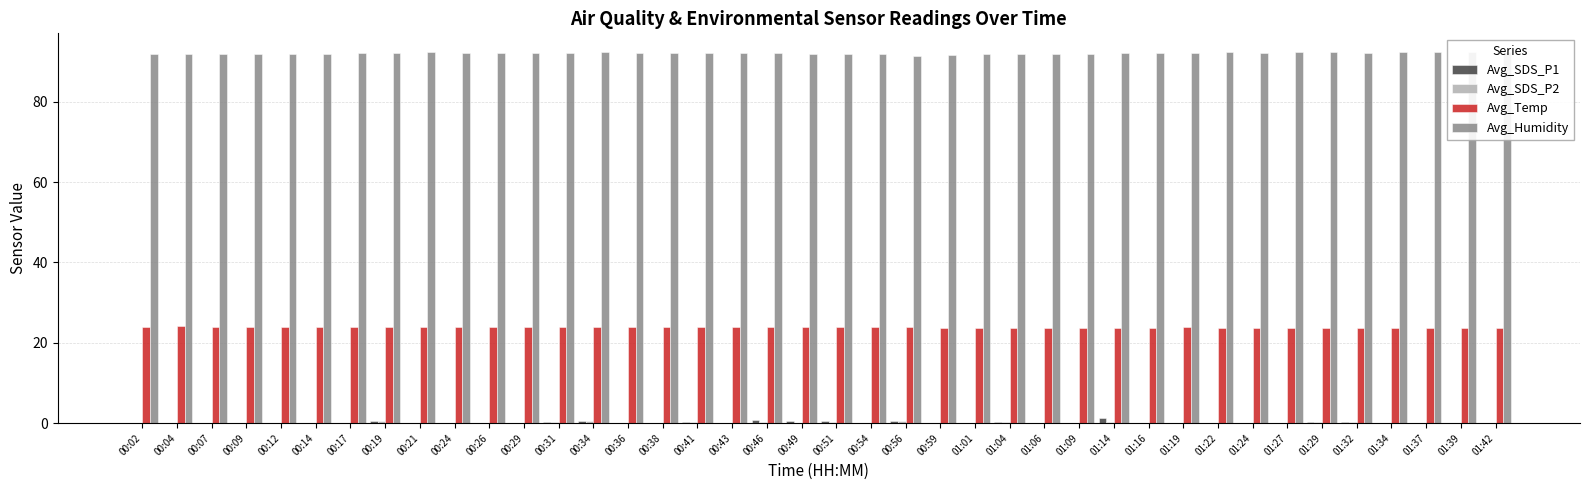

Rank the series at 01:37 from lowest to highest value.

Avg_SDS_P1, Avg_SDS_P2, Avg_Temp, Avg_Humidity